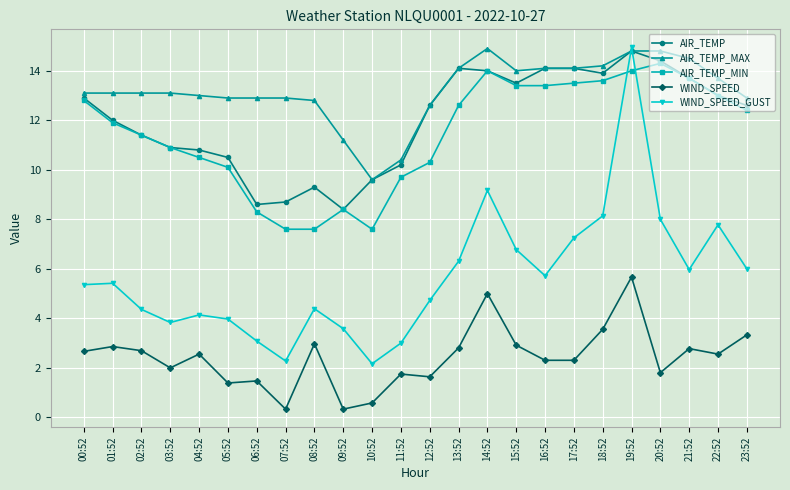

True or false: AIR_TEMP_MIN has more than 1 interior local peaks.

True